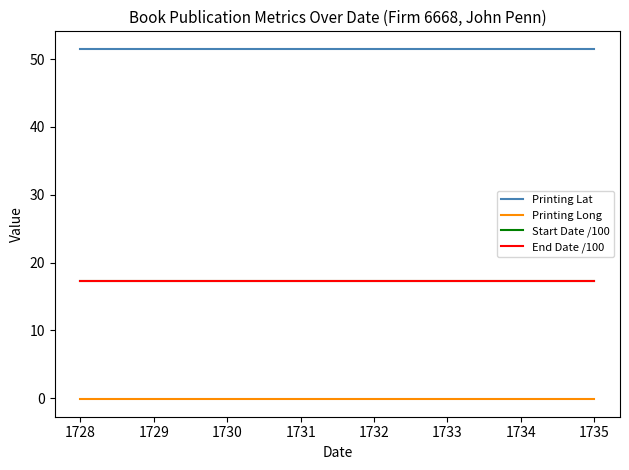

Which series has the largest total across all categories?

Printing Lat